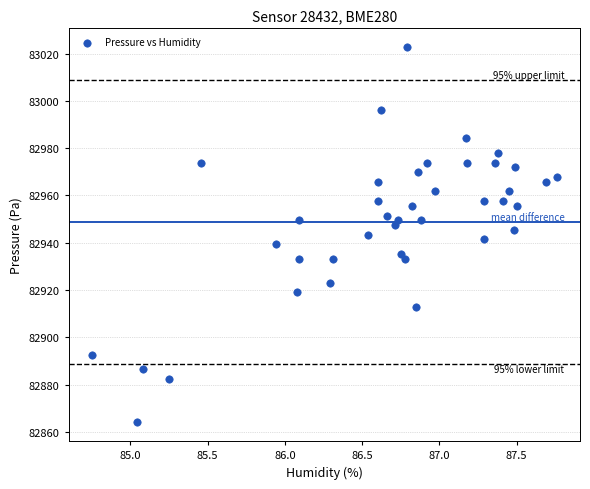

What is the range of X values (max minus min)?

3.0